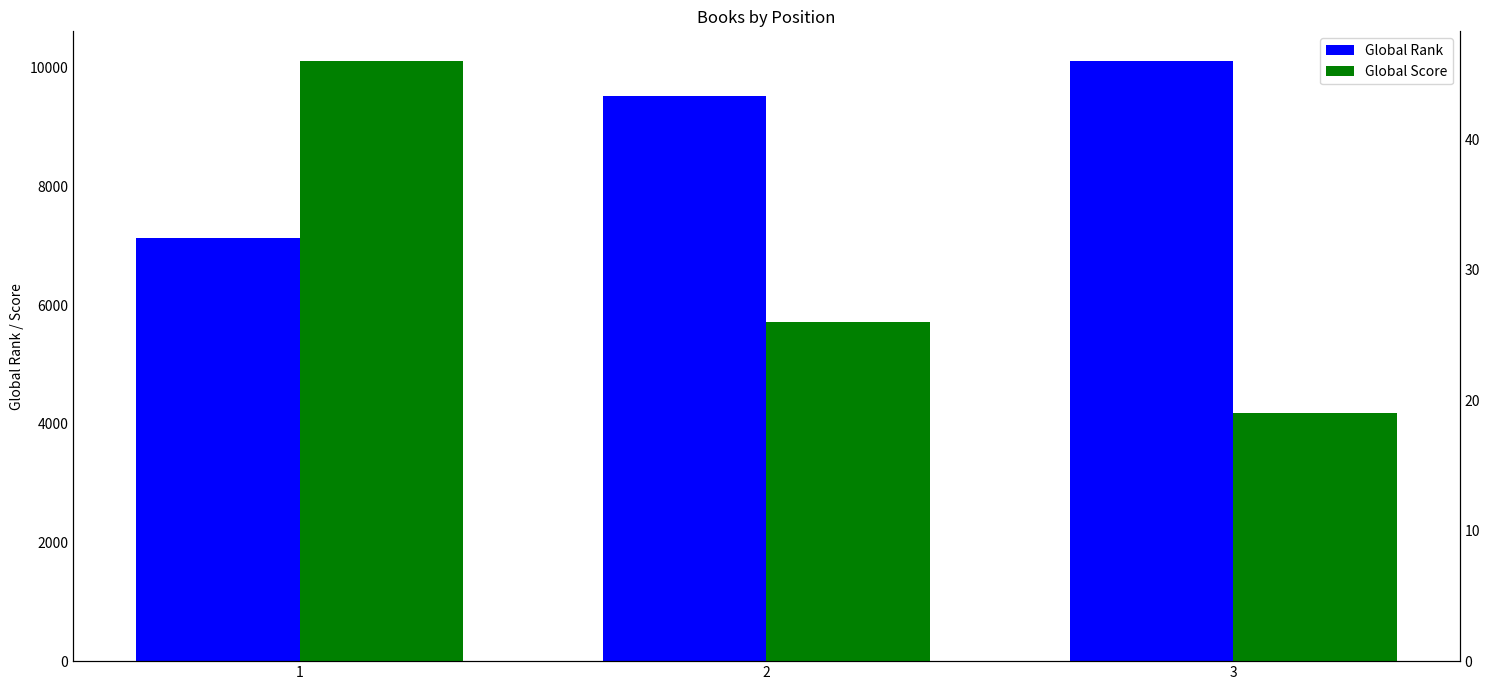

Where does the Global Score series first go above 26?

1